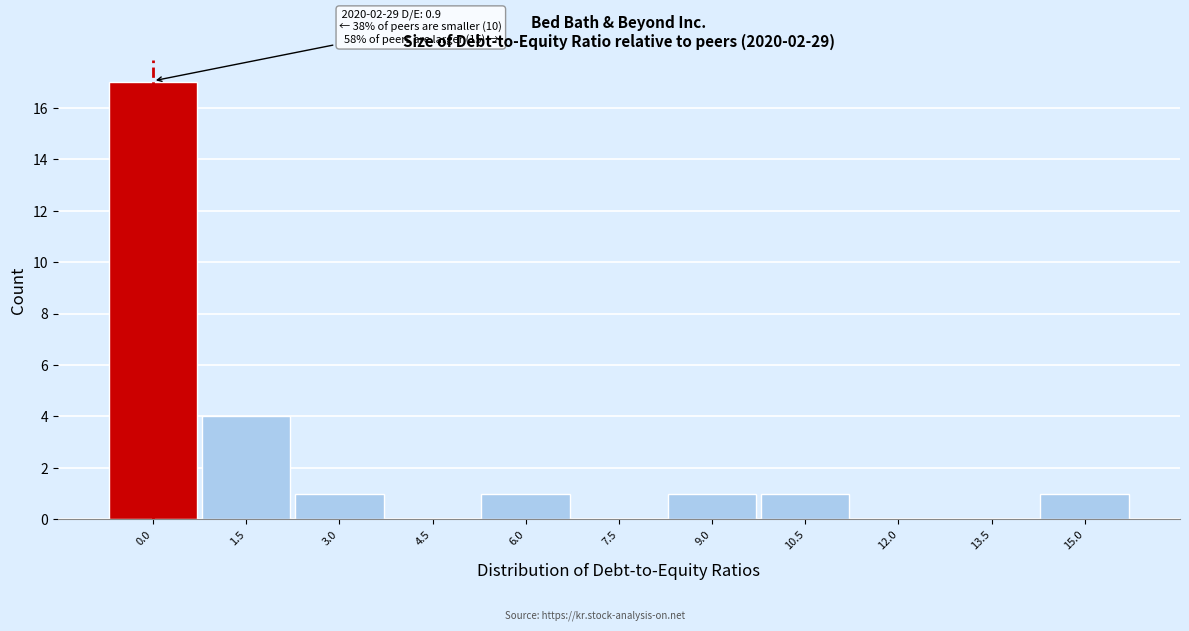

Reading right to left, transcribe all the data shown in this chart.

15.0=1	13.5=0	12.0=0	10.5=1	9.0=1	7.5=0	6.0=1	4.5=0	3.0=1	1.5=4	0.0=17